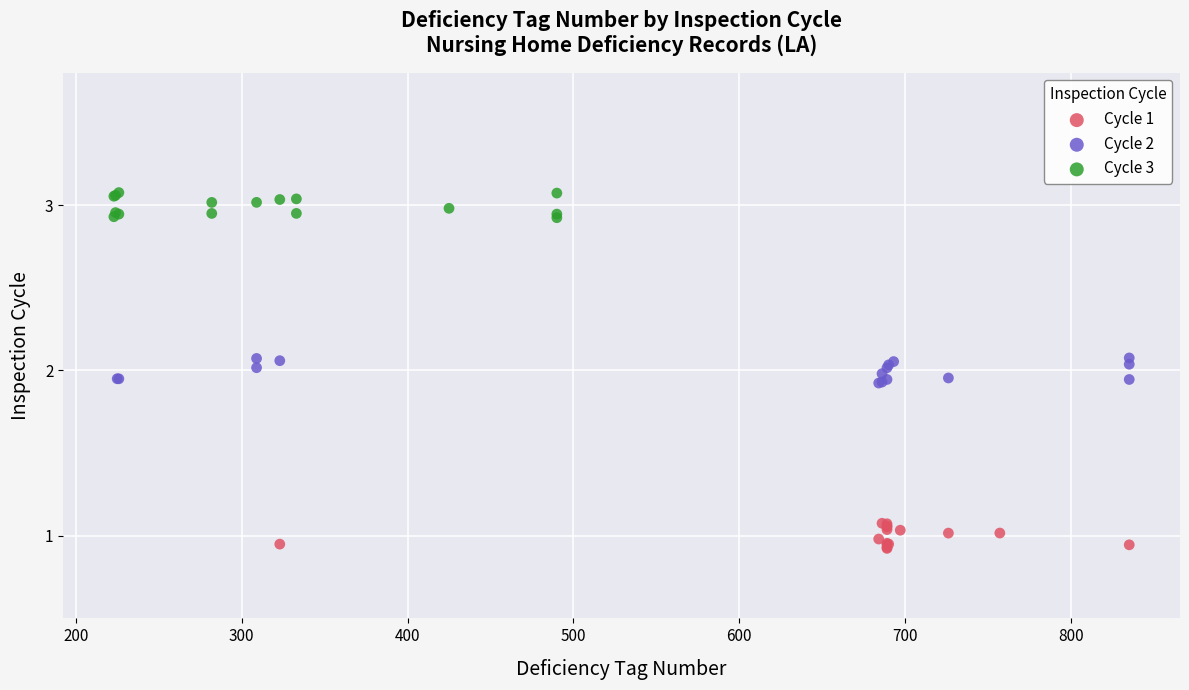

Which series reaches the maximum Y coordinate?

Cycle 3